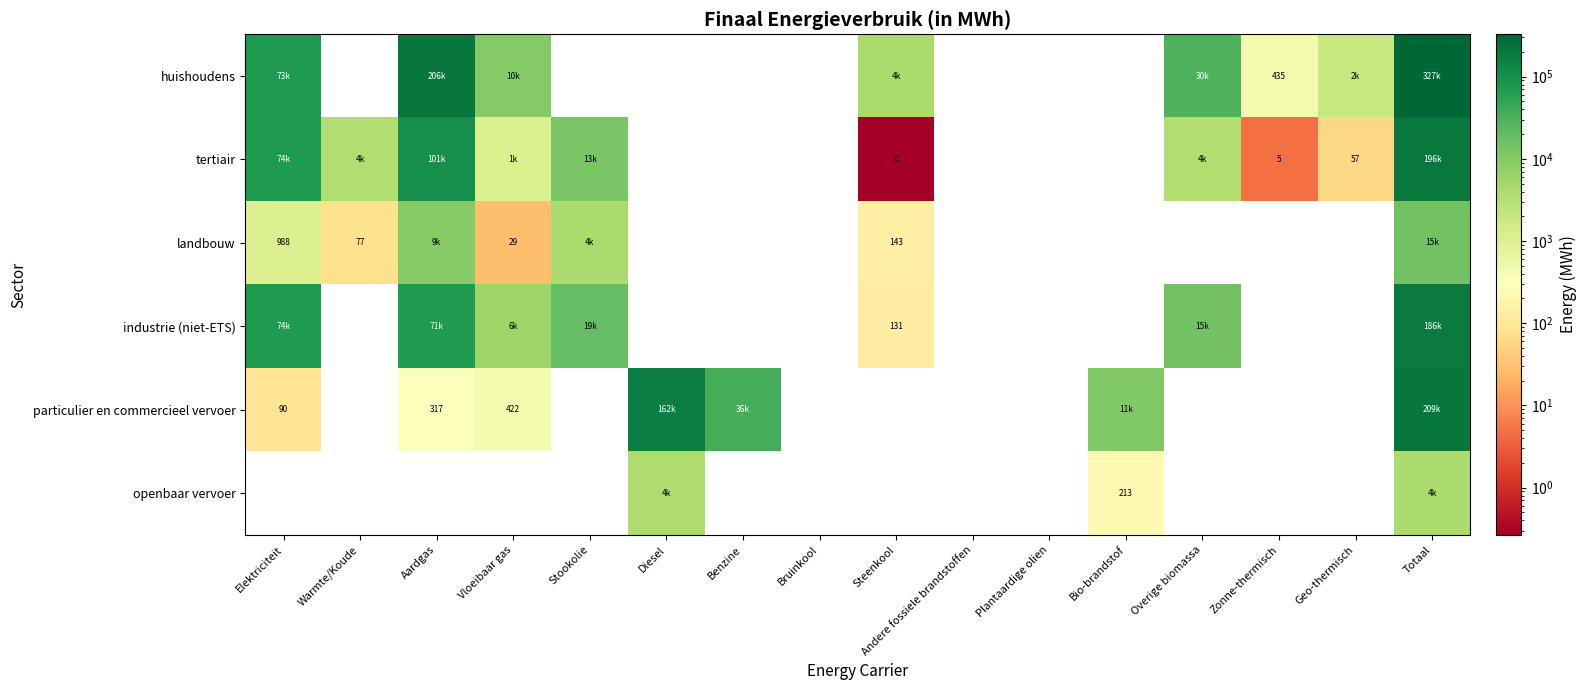

Where is industrie (niet-ETS) nearest to the value 92847?

Elektriciteit